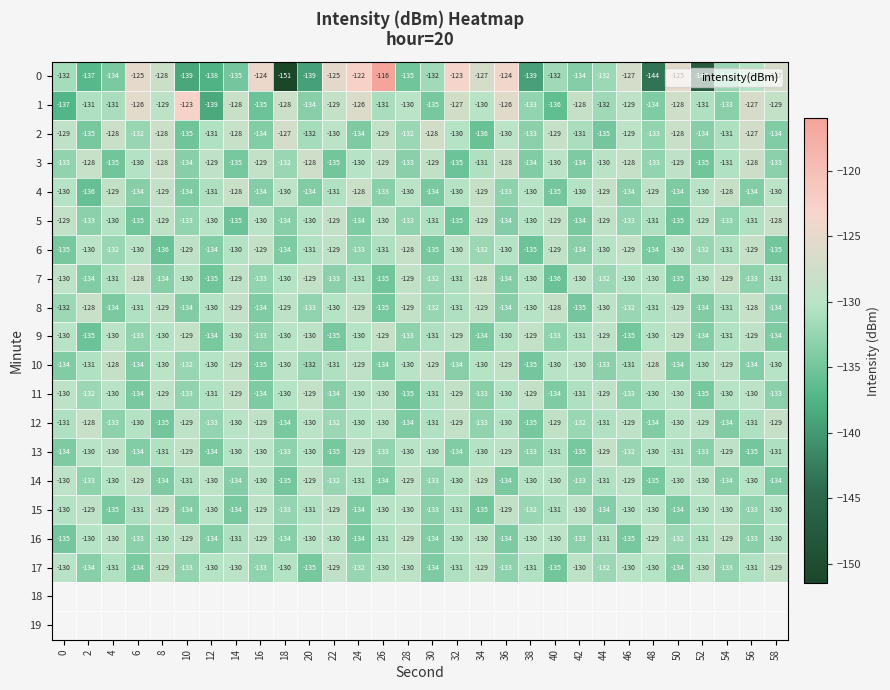

Is the value of 4 at 4 greater than the value of 19 at 36?

No